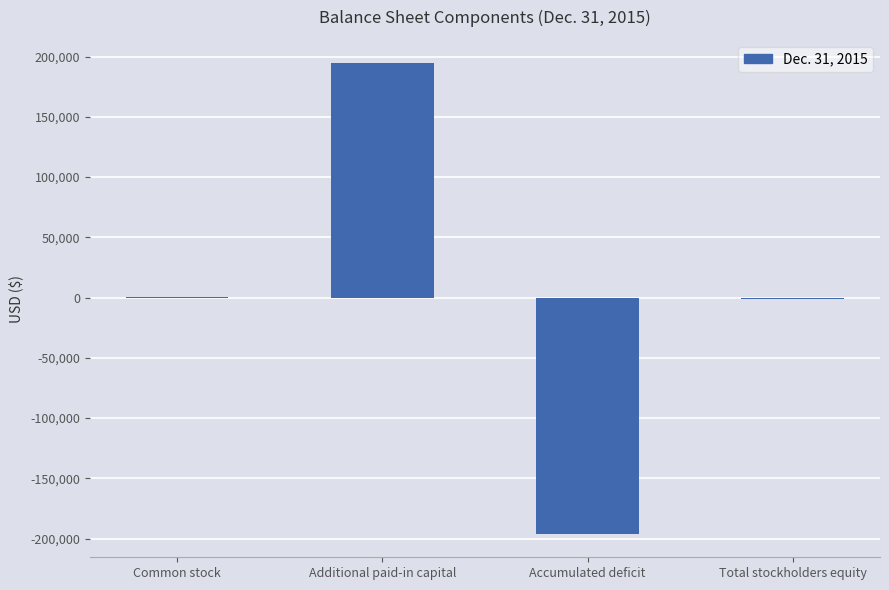

Between Accumulated deficit and Common stock, which is larger?

Common stock